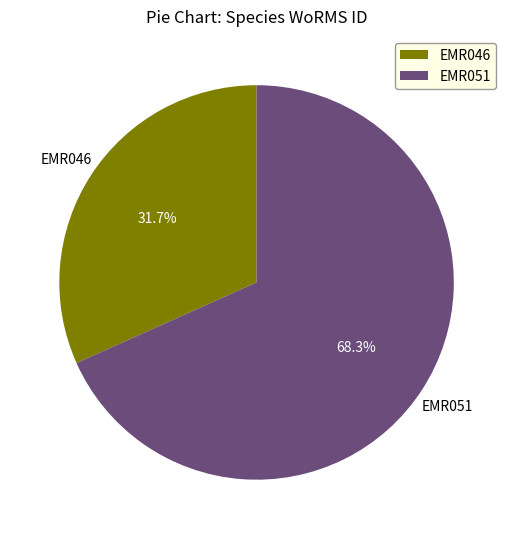

To the nearest percent, what is the difference between the largest and smallest slice percentages?

37%